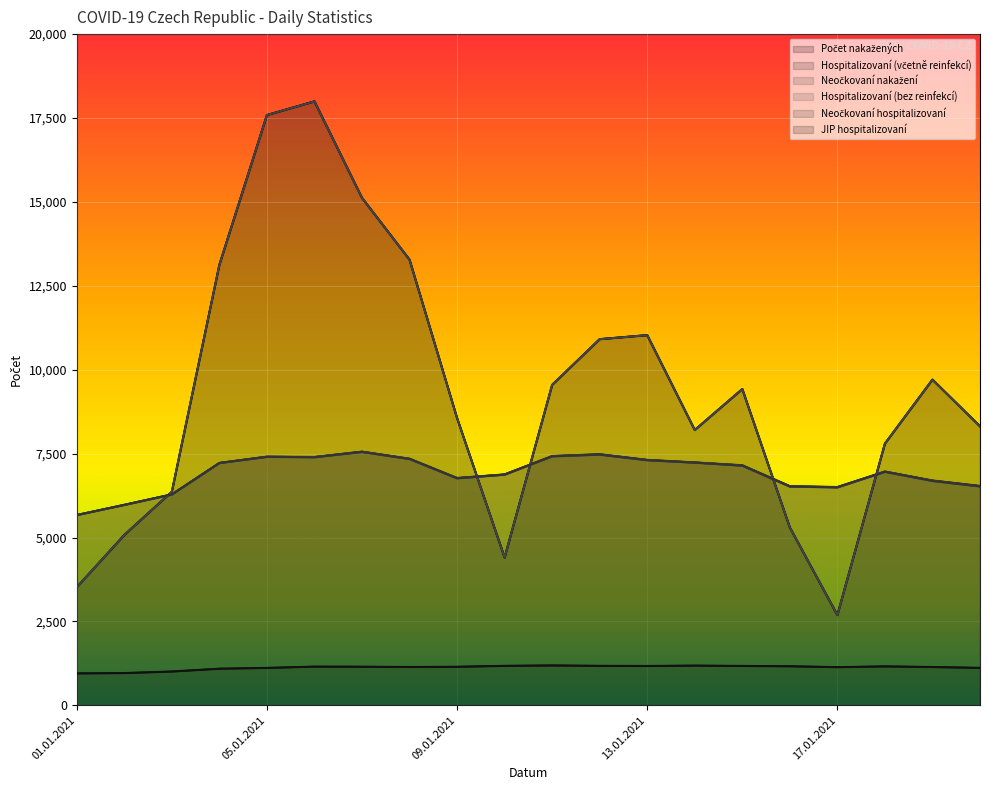

True or false: Neočkovaní nakažení and JIP hospitalizovaní intersect in this chart.

False